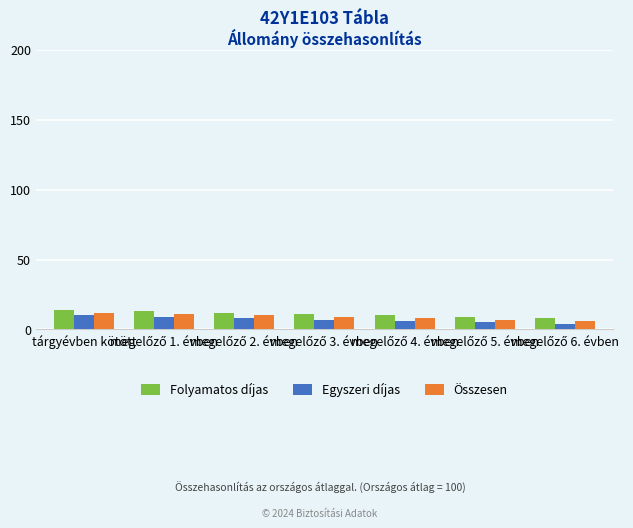

What is the maximum value shown in the chart?

14